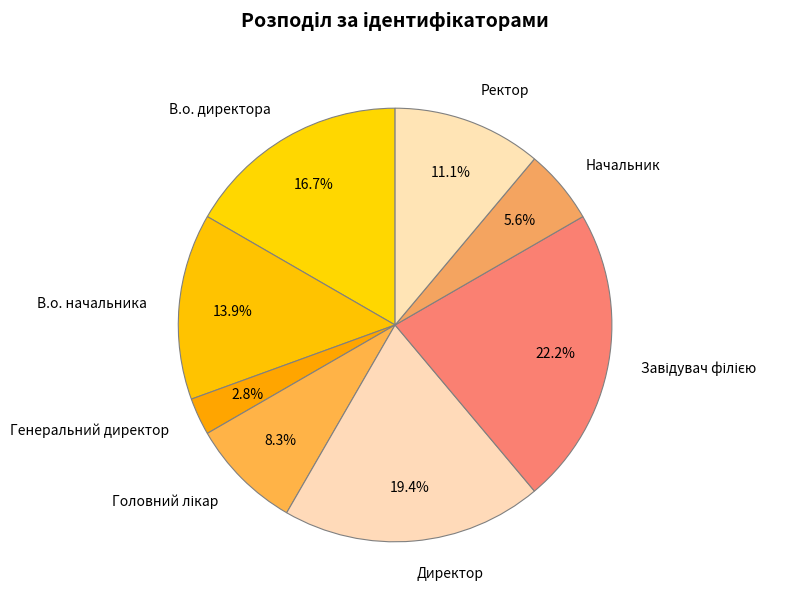

What is the smallest slice in the pie chart?

Генеральний директор